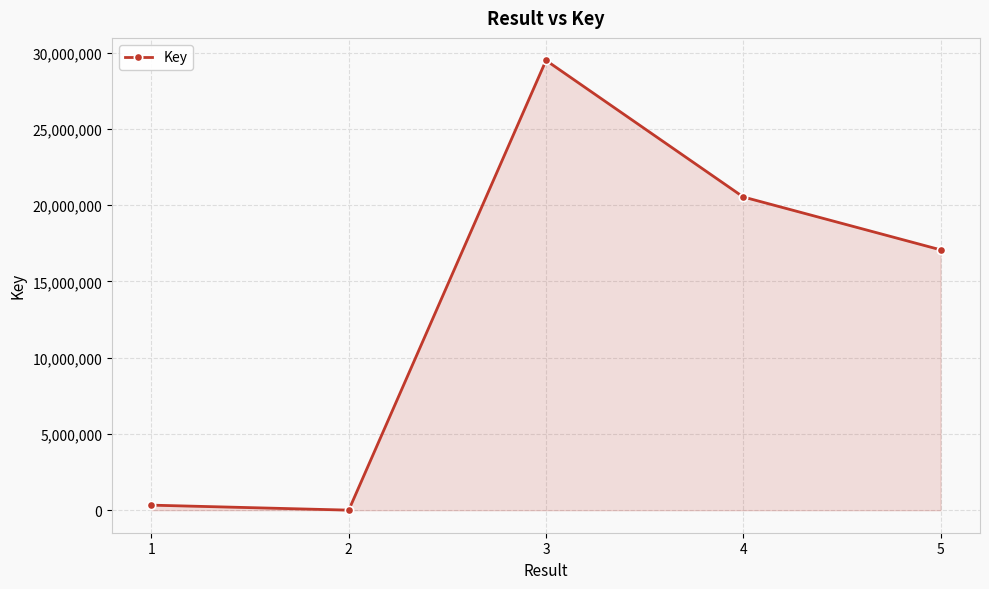

Which label corresponds to the smallest value in the chart?

2